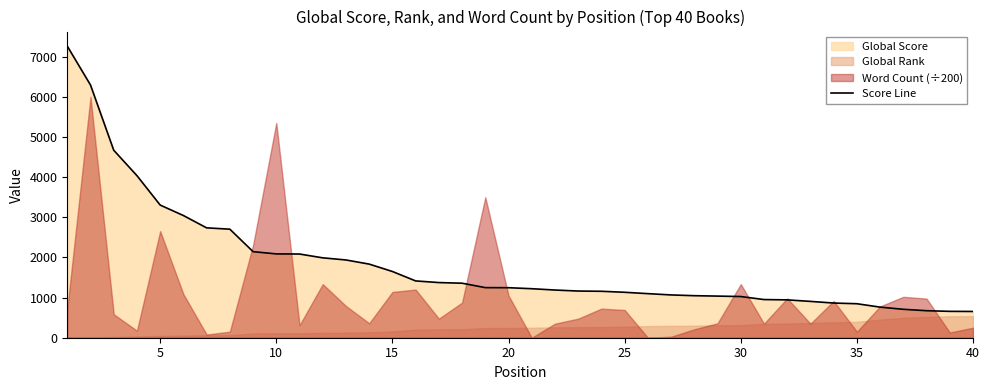

What is the lowest value of the Score Line series?

654